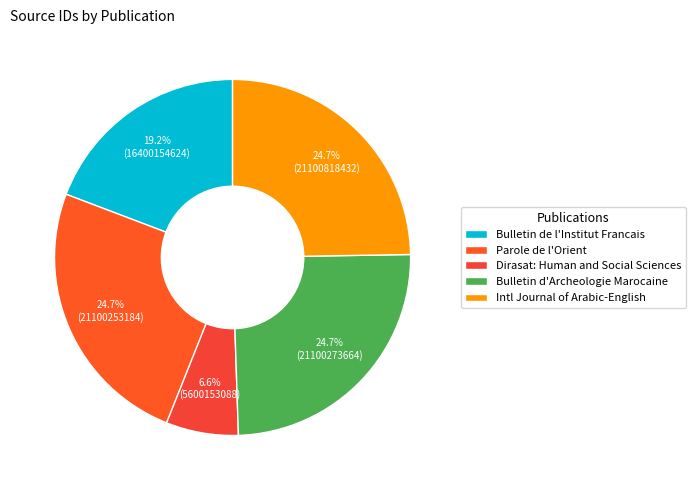

To the nearest percent, what portion does Parole de l'Orient represent?

25%